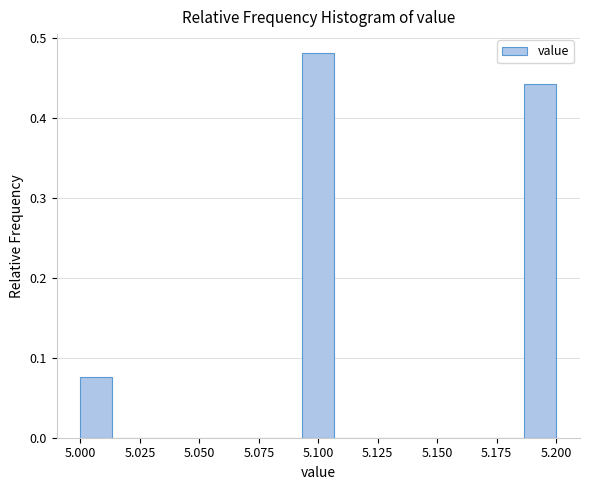

Around what value on the x-axis is the tallest bar? Give the approximate position of its centre, as read against the axis.

5.100